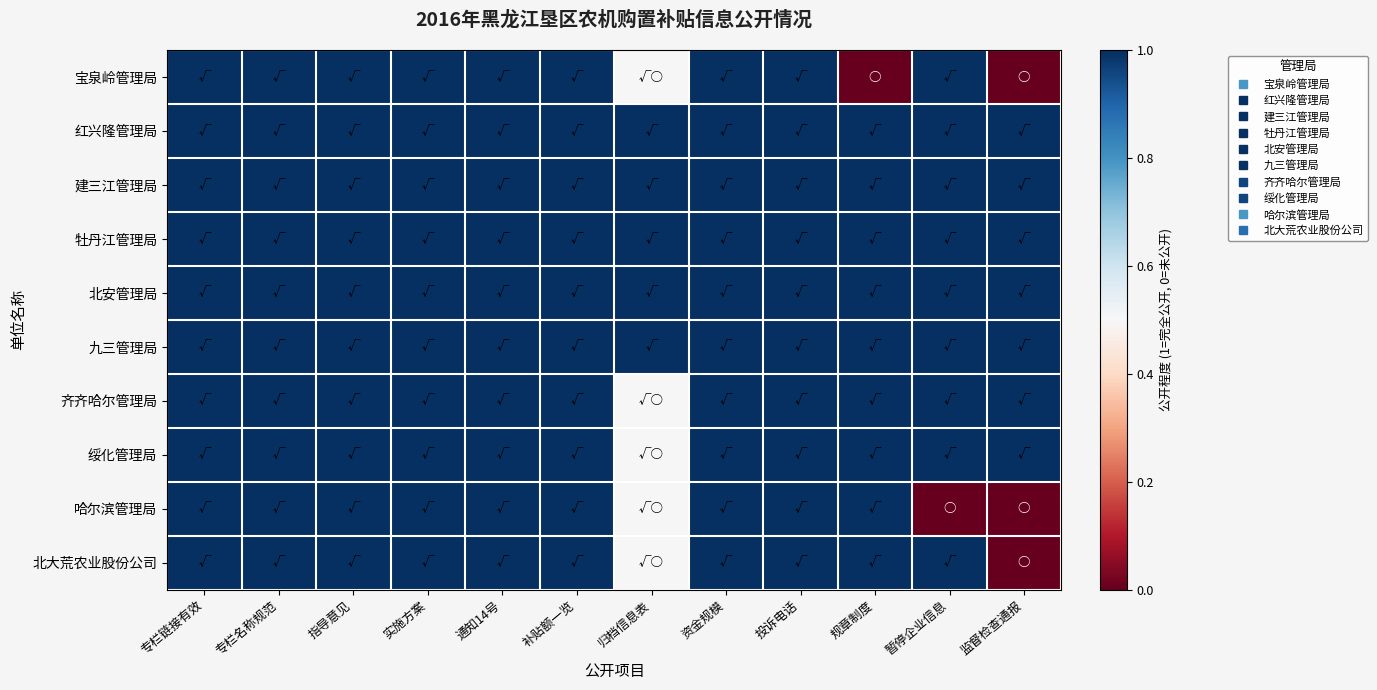

At how many categories does at least one series exceed 0?

12